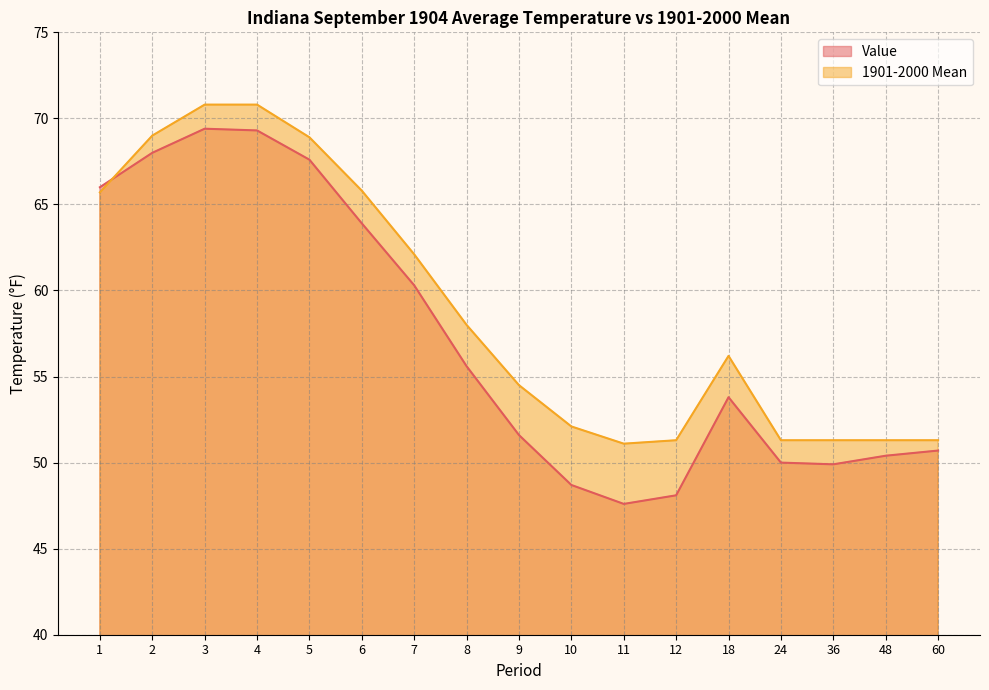

Reading right to left, transcribe all the data shown in this chart.

Value: 50.7	50.4	49.9	50.0	53.8	48.1	47.6	48.7	51.6	55.6	60.3	63.9	67.6	69.3	69.4	68.0	66.0
1901-2000 Mean: 51.3	51.3	51.3	51.3	56.2	51.3	51.1	52.1	54.5	58.0	62.1	65.8	68.9	70.8	70.8	69.0	65.7